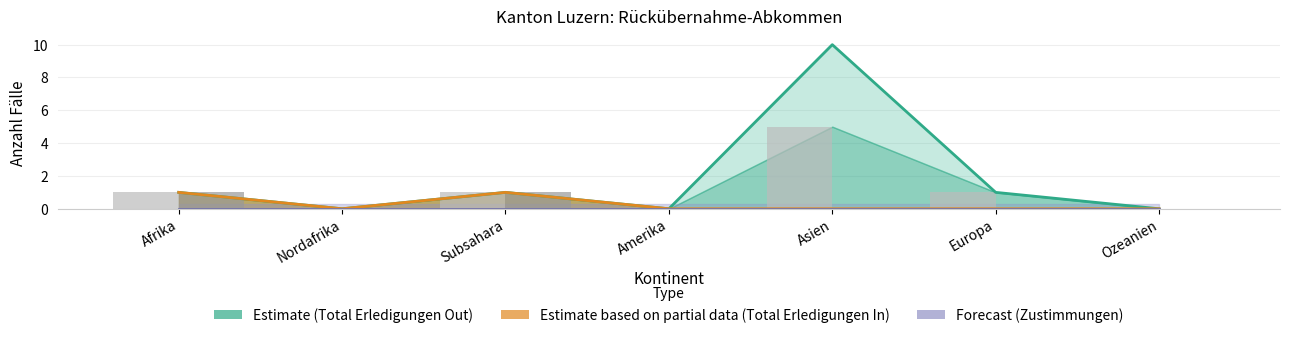

Is it true that Out-Verfahren equals -3 at Nordafrika?

False